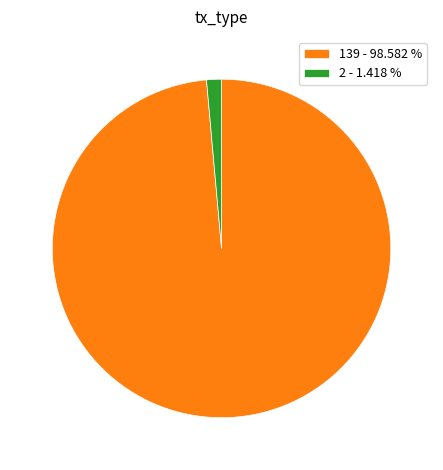

Which slice represents more than half of the pie?

139 - 98.582 %